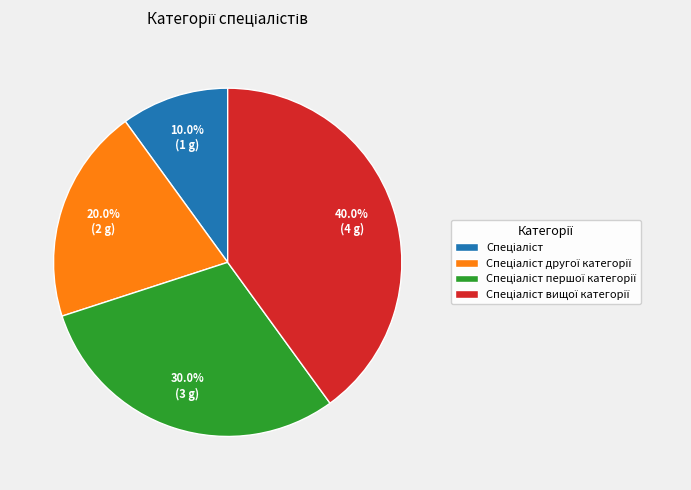

Is there any slice that represents more than half of the pie?

No